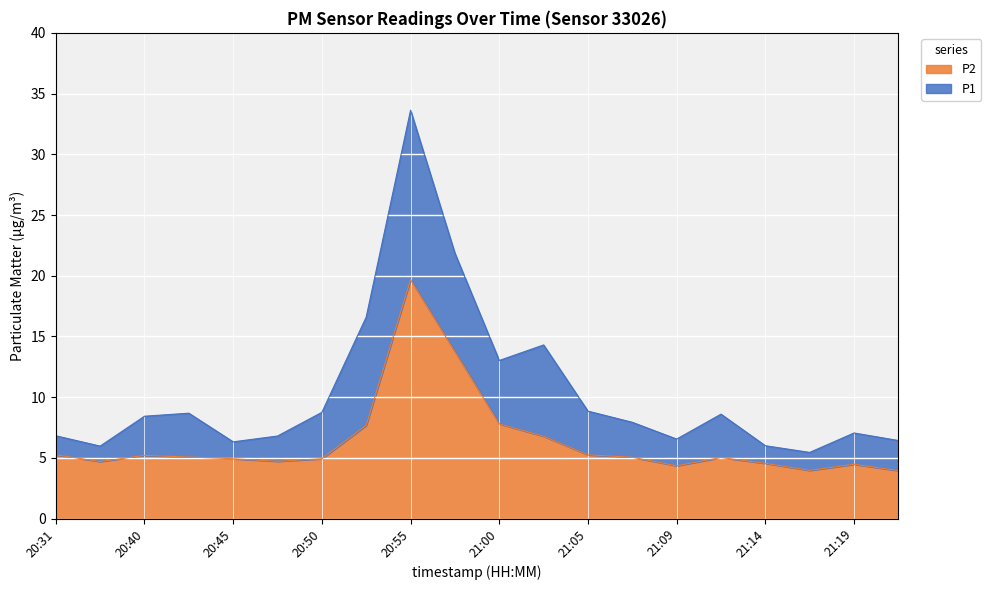

How many categories are shown in the chart?

20